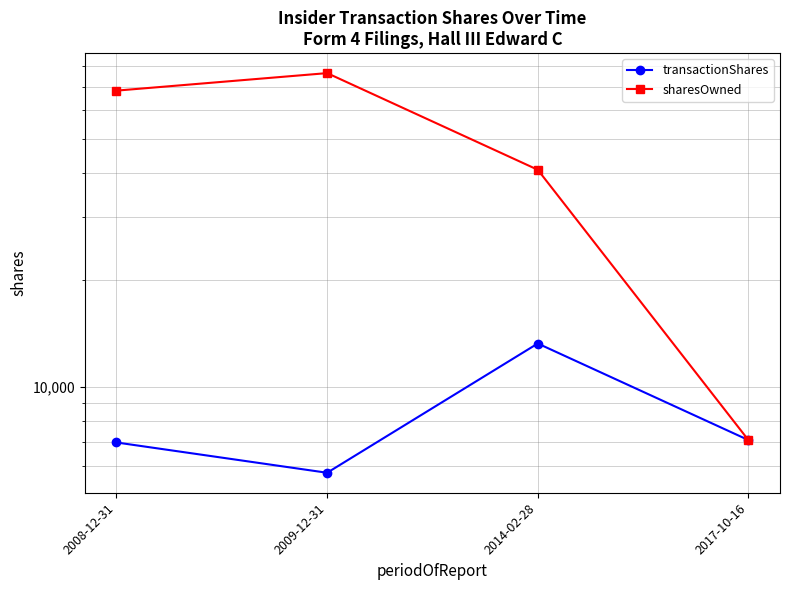

Does the chart have visible grid lines?

Yes